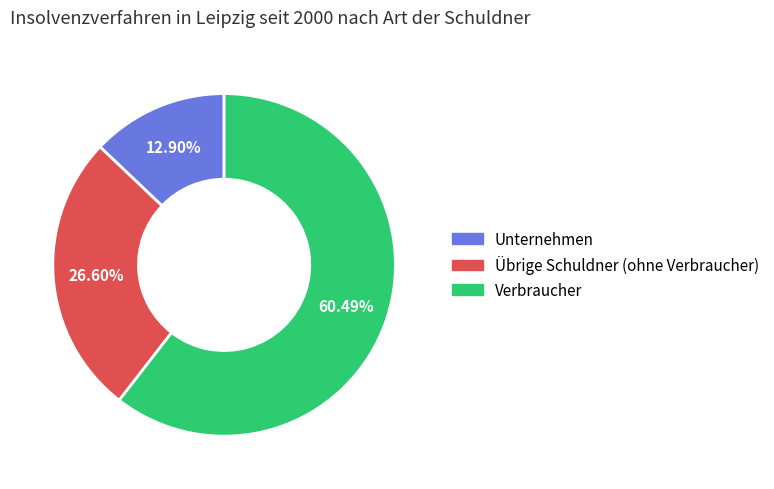

To the nearest percent, what is the average slice percentage?

33%